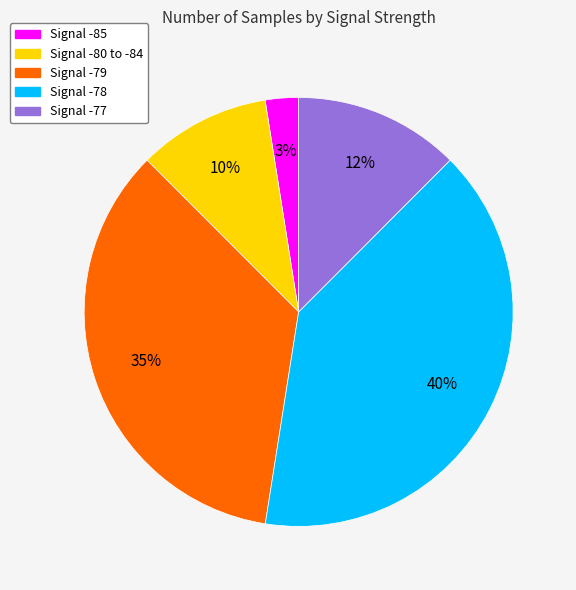

Approximately how many times larger is the value at Signal -80 to -84 compared to Signal -77?

0.8